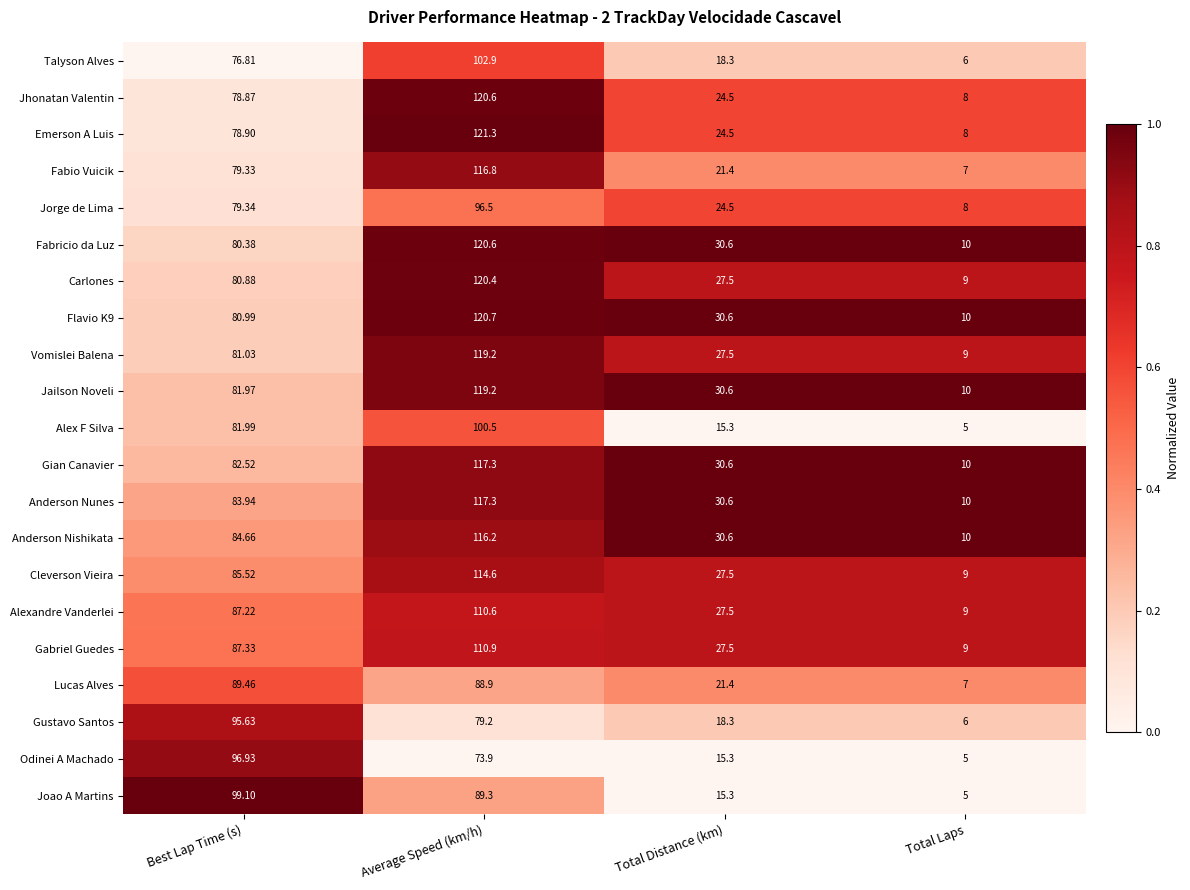

Which series has the largest range (max minus min)?

Emerson A Luis